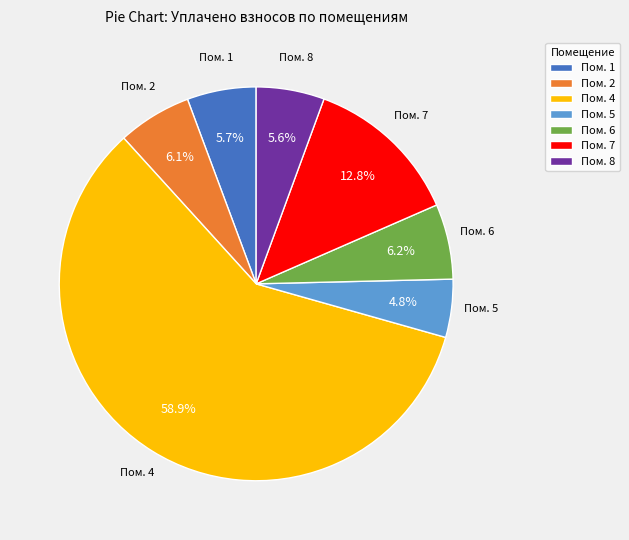

What portion of the pie excludes Пом. 5?

95.2%